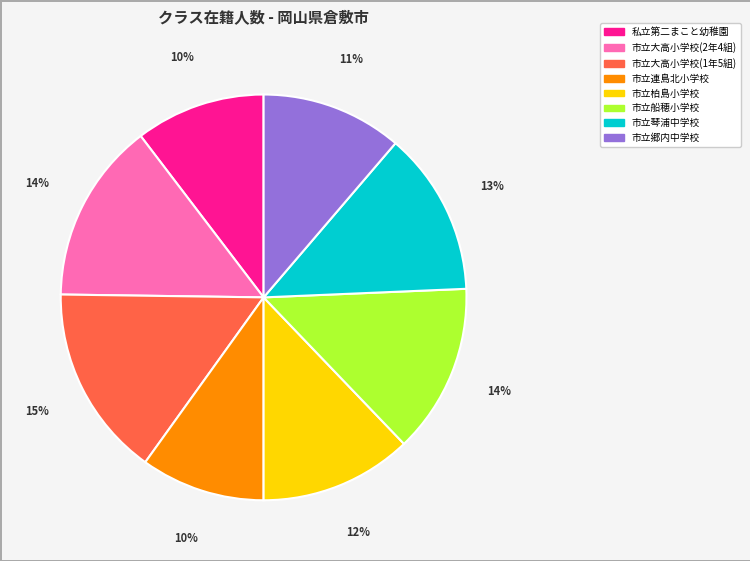

Do 市立郷内中学校 and 市立大高小学校(2年4組) together represent more than half of the pie?

No